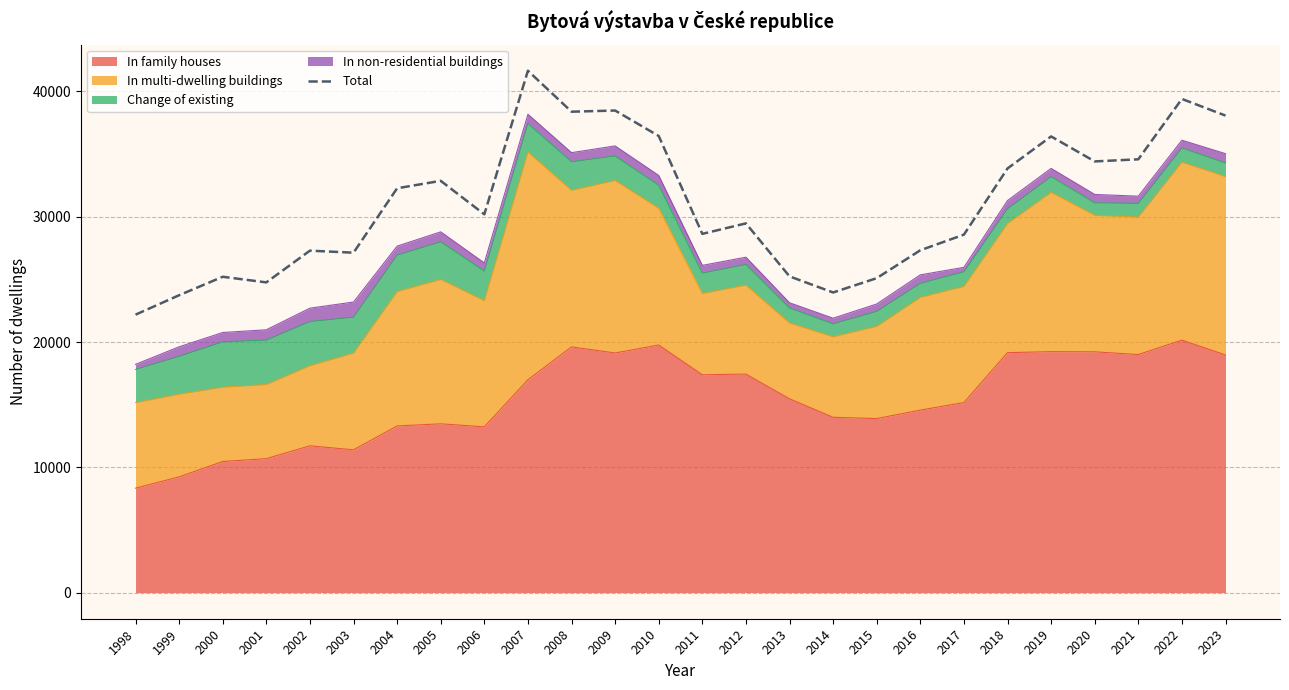

How many points are lower than both their immediate neighbors (excluding endpoints)?

7